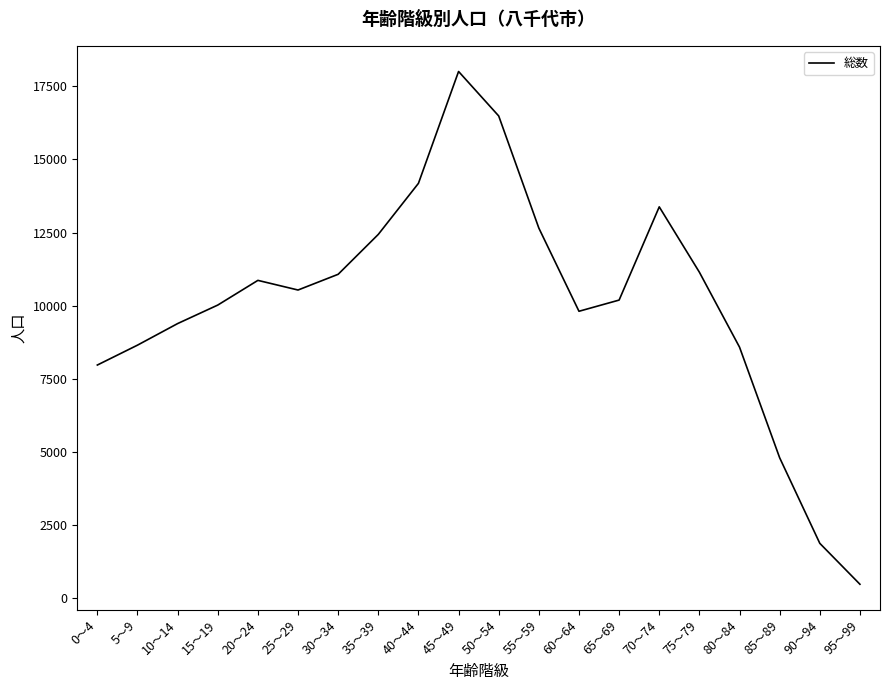

How many distinct data groups are displayed?

1